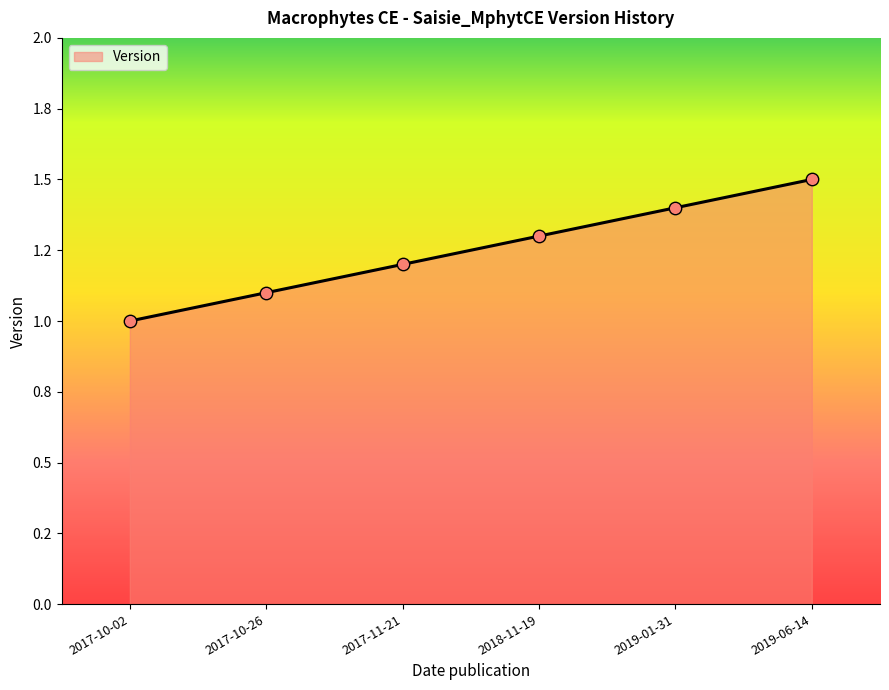

Between 2019-01-31 and 2017-11-21, which is larger?

2019-01-31